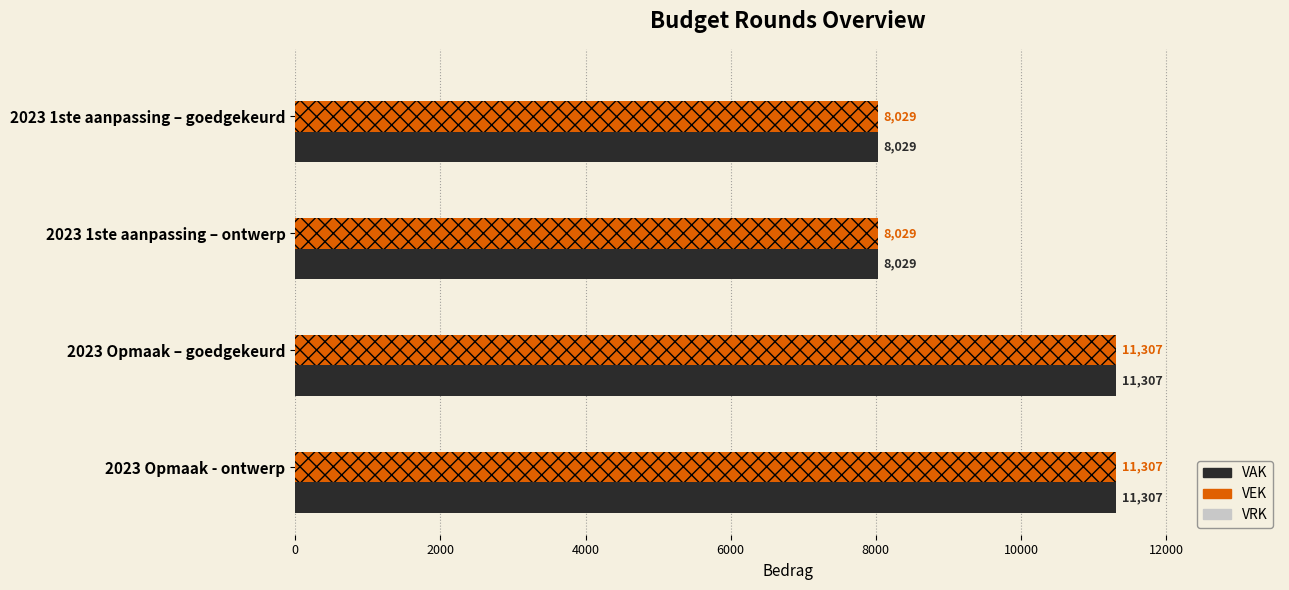

Count the VAK values in the range 8029 to 11307.

4